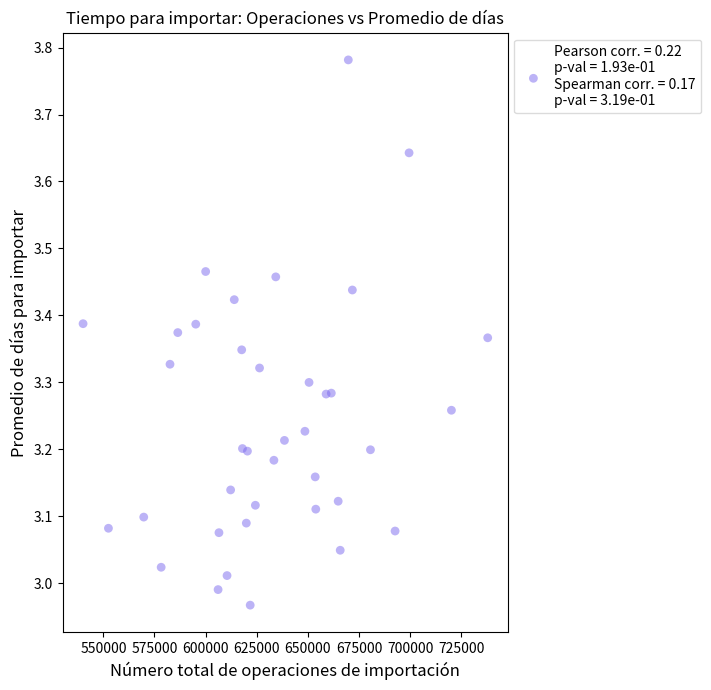

What is the range of X values (max minus min)?

197886.0